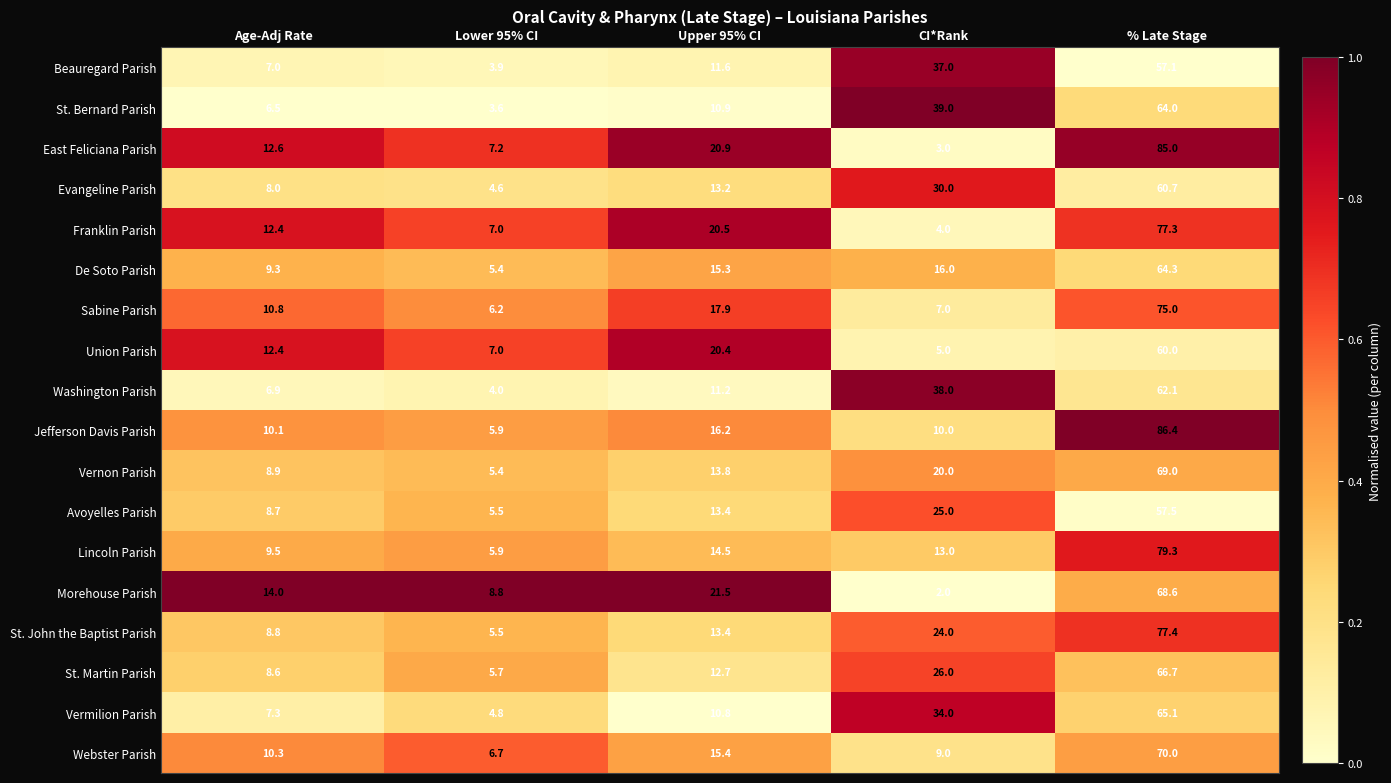

Which category has the highest value in the Morehouse Parish series?

% Late Stage